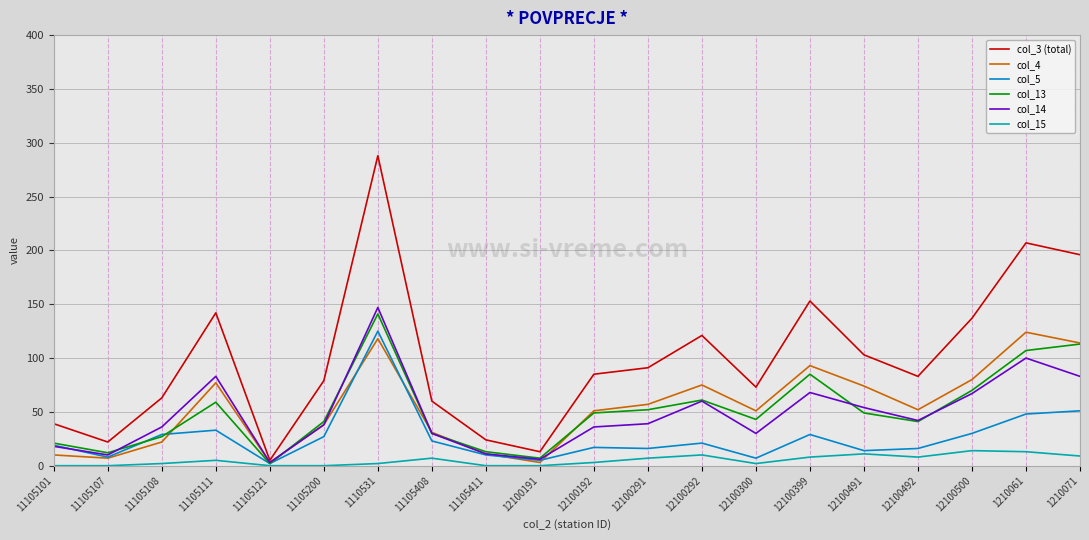

The col_3 (total) series shows 62 at 12100291. True or false?

False